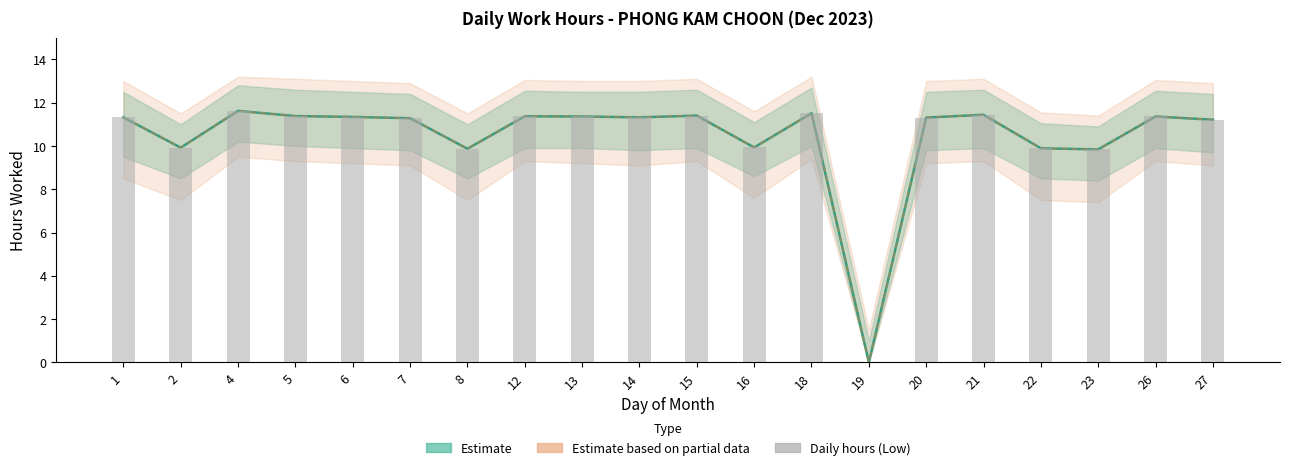

The chart shows a value of 5.4 at 5. True or false?

False